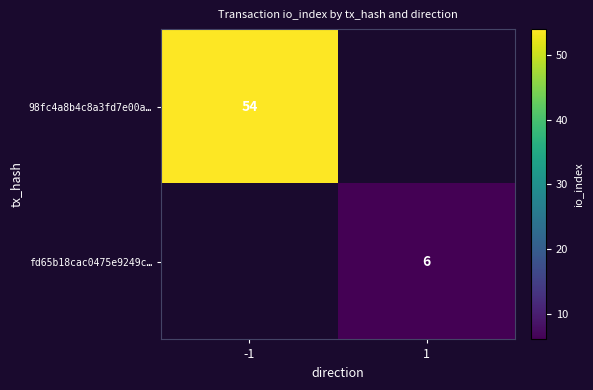

Is the value of 98fc4a8b4c8a3fd7e00a… at -1 greater than the value of fd65b18cac0475e9249c… at 1?

Yes